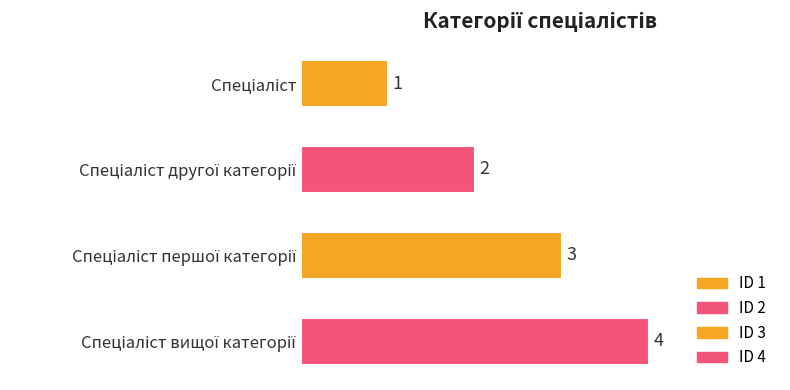

How many values are between 2 and 4?

3